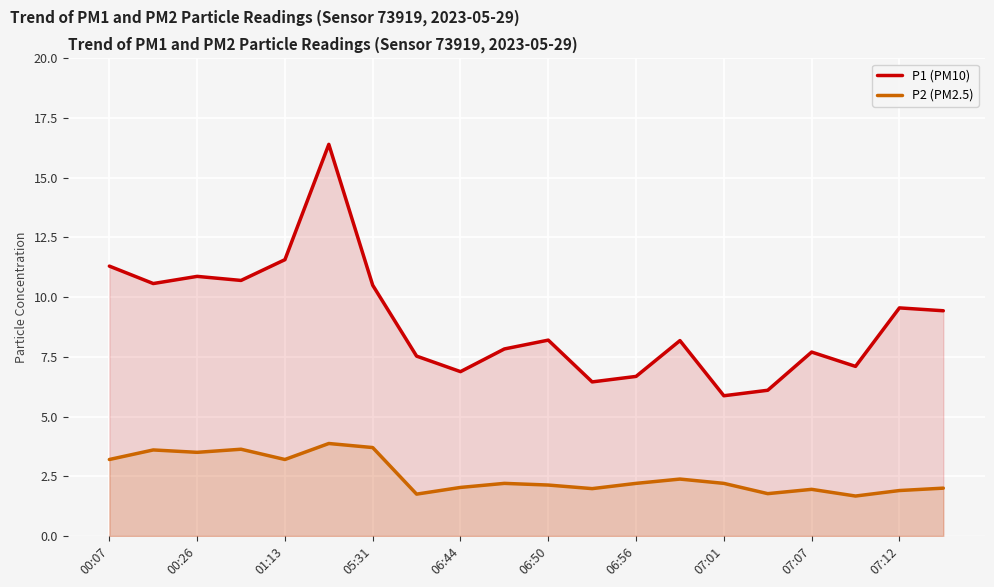

How many data points does each series have?

20